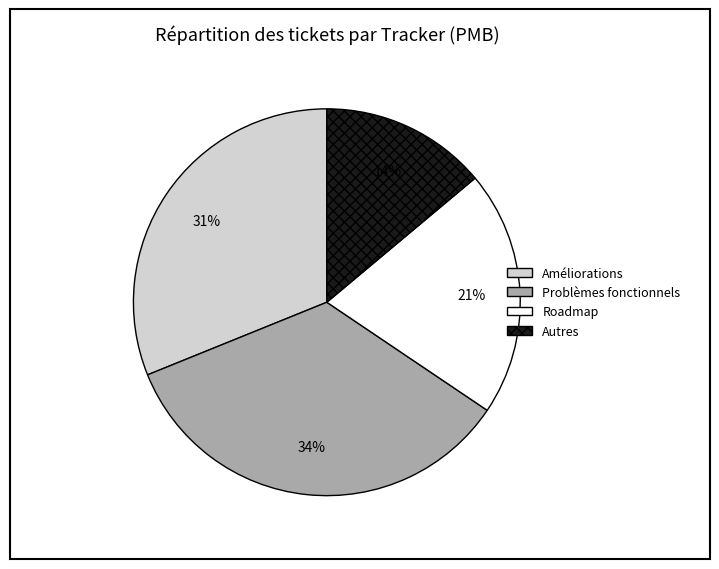

Approximately how many times larger is the value at Problèmes fonctionnels compared to Améliorations?

1.1